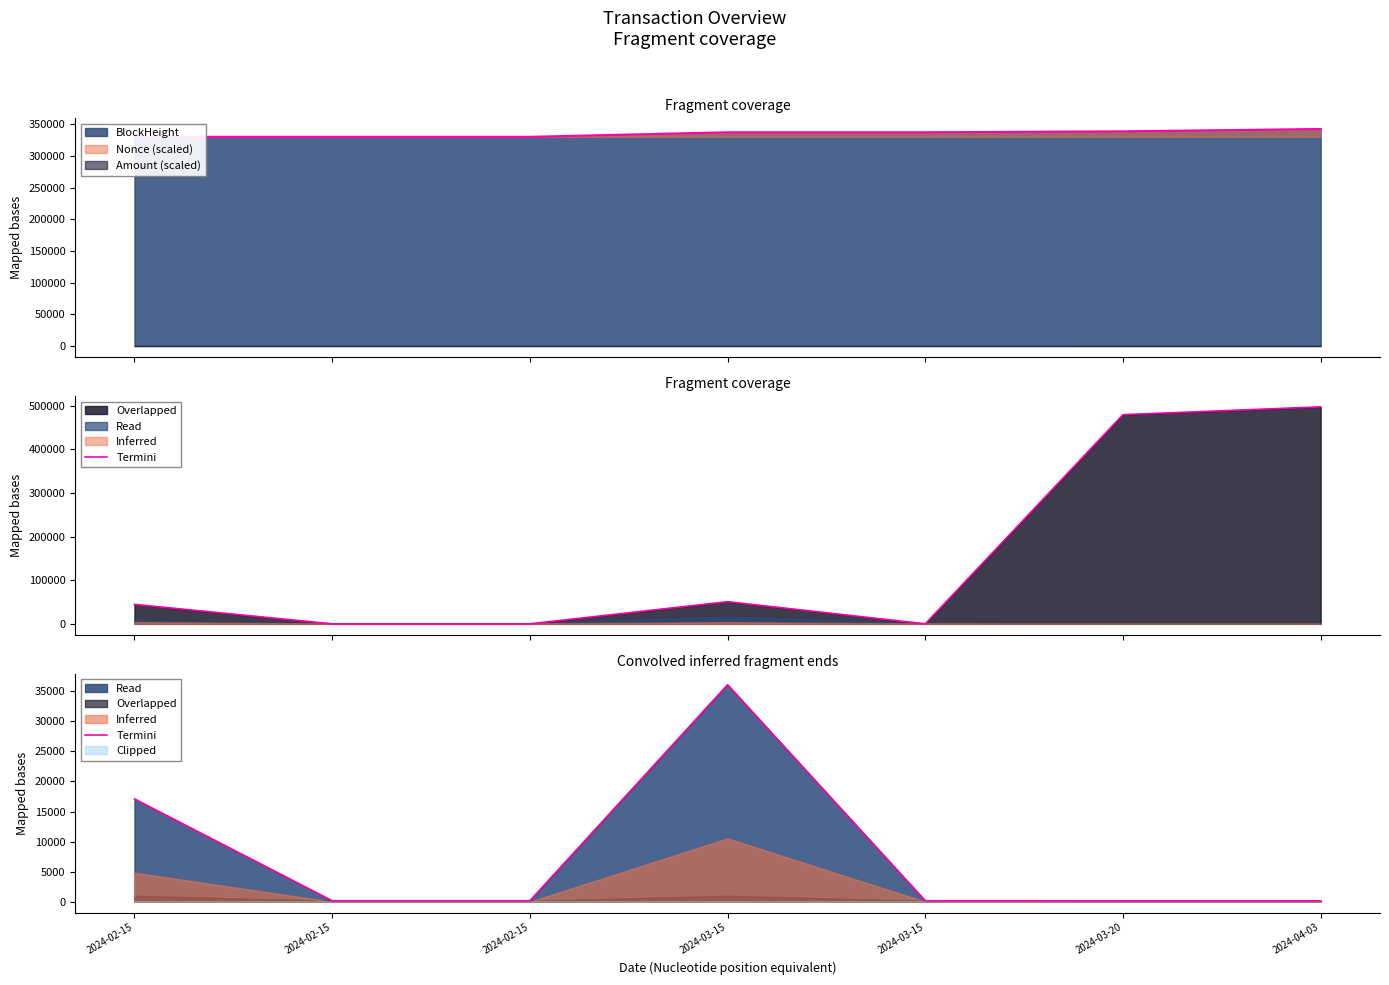

What is the label of the 7th point from the left?

2024-04-03